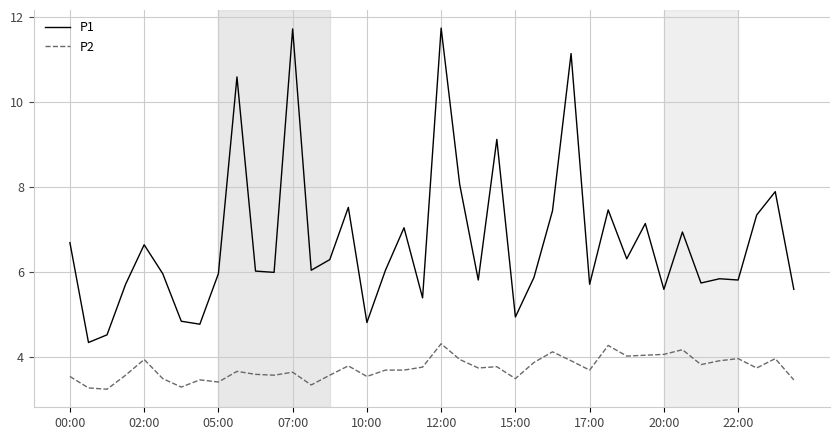

Which series has the largest range (max minus min)?

P1